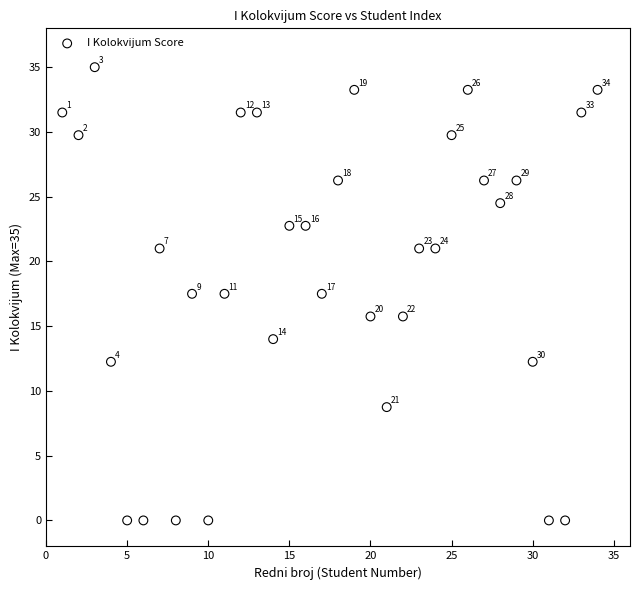

What Y value in the scatter plot is closest to 17?

17.5